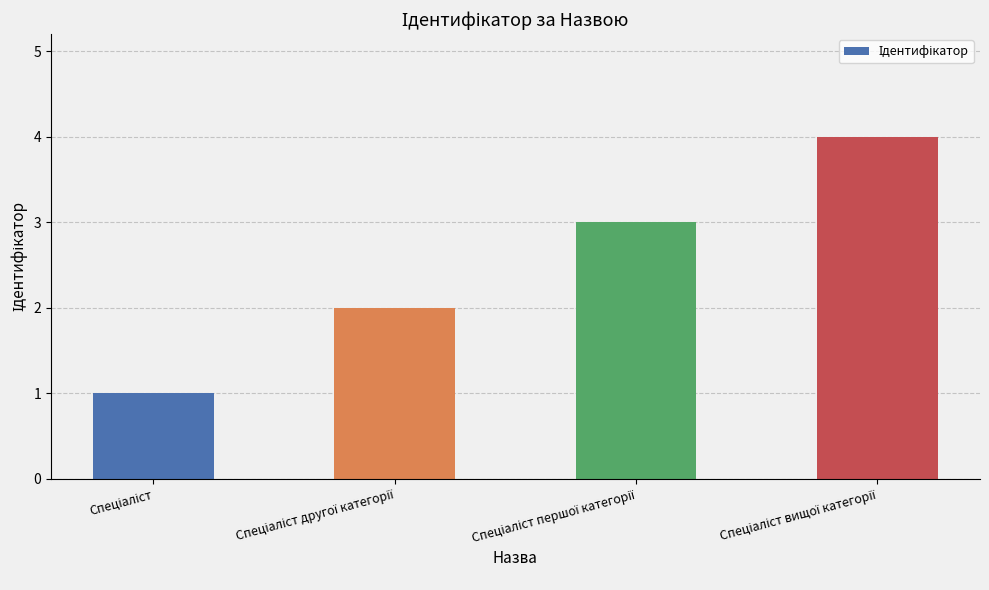

What is the minimum value shown in the chart?

1